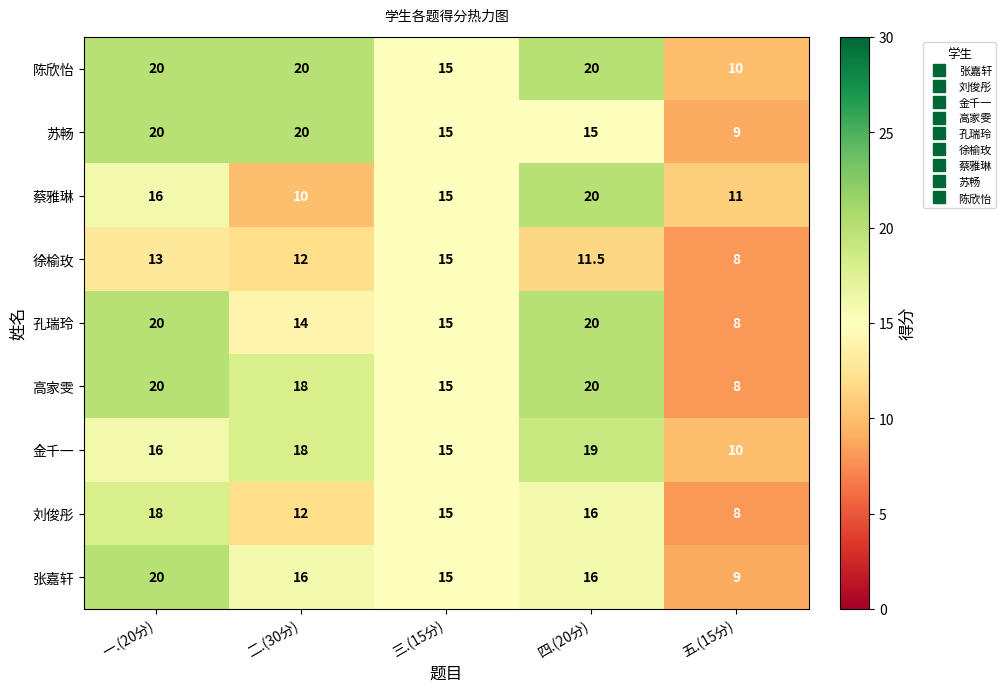

Which series has the largest total across all categories?

陈欣怡